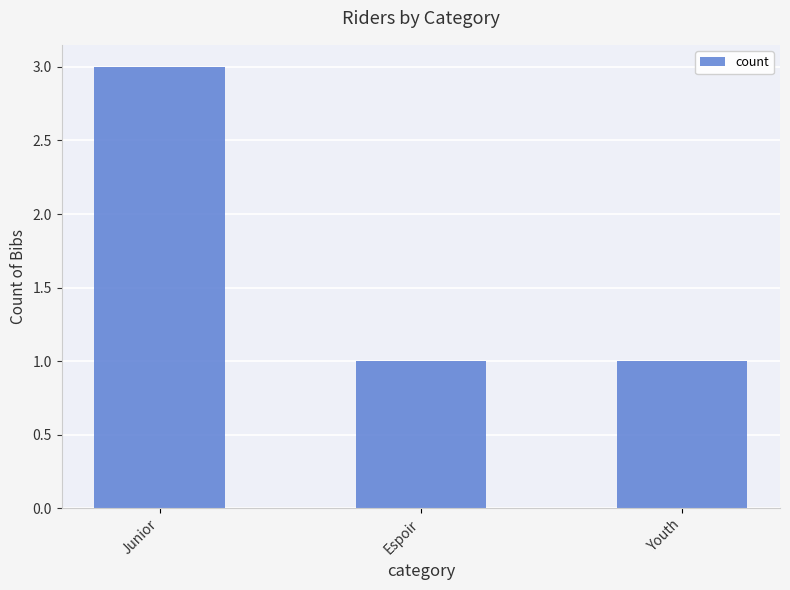

Count the number of categories in the chart.

3